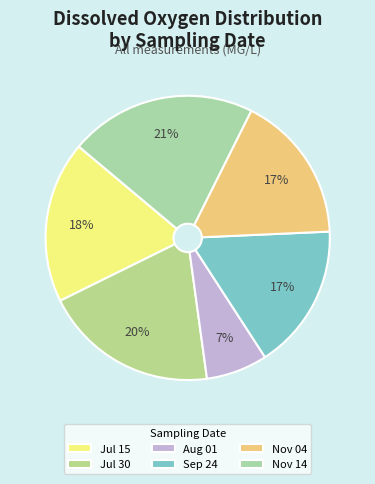

How many slices are in this pie chart?

6